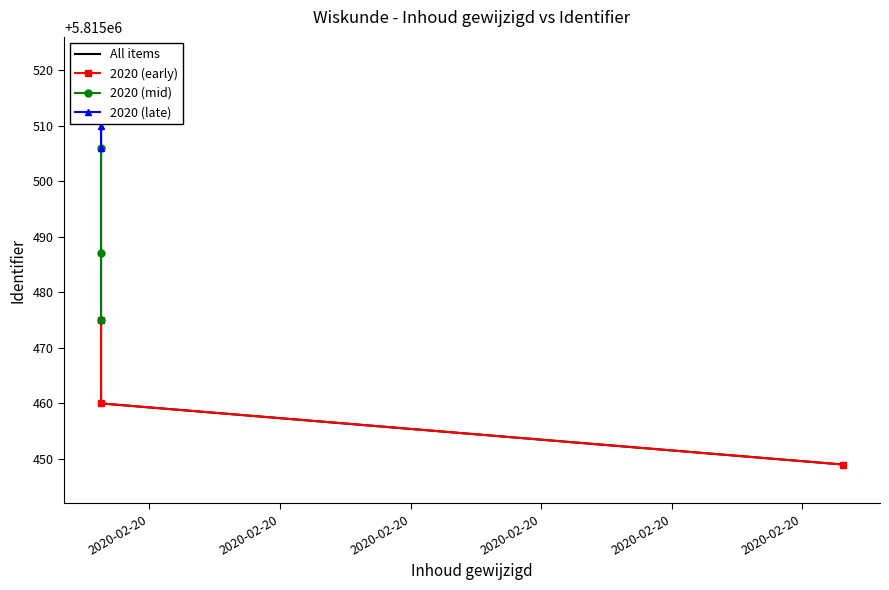

What is the average value?

5815487